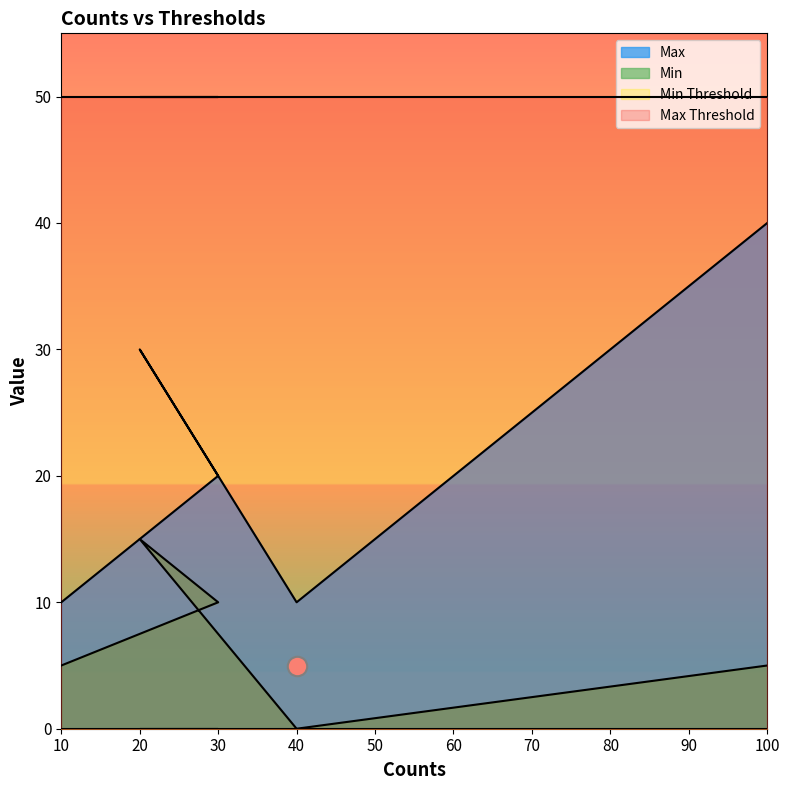

What is the difference between the maximum and minimum values in the Max series?

30